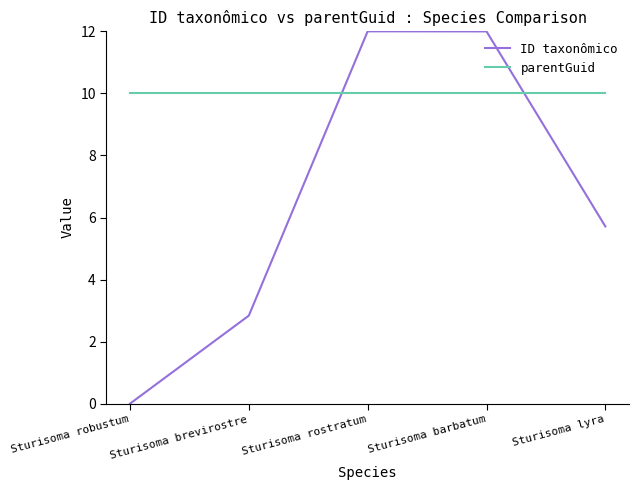

What is the difference between the maximum and minimum values in the ID taxonômico series?

12.0